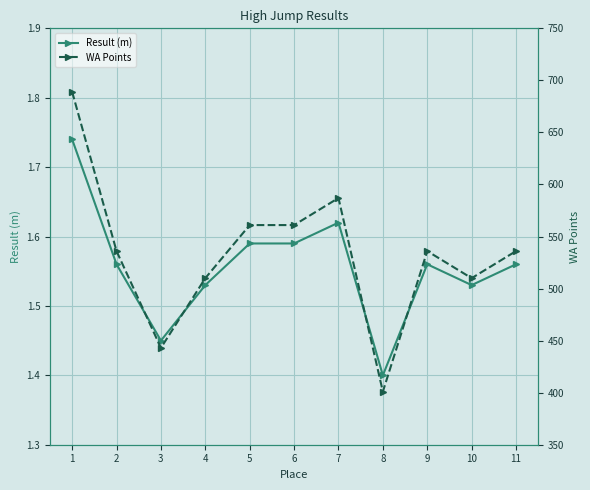

In Result (m), how many points are lower than both neighbors (excluding endpoints)?

3